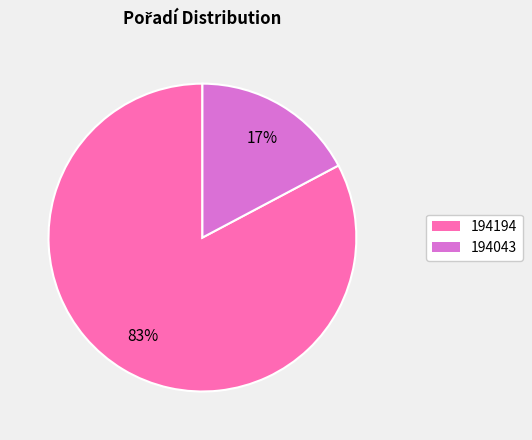

To the nearest percent, what portion does 194043 represent?

17%